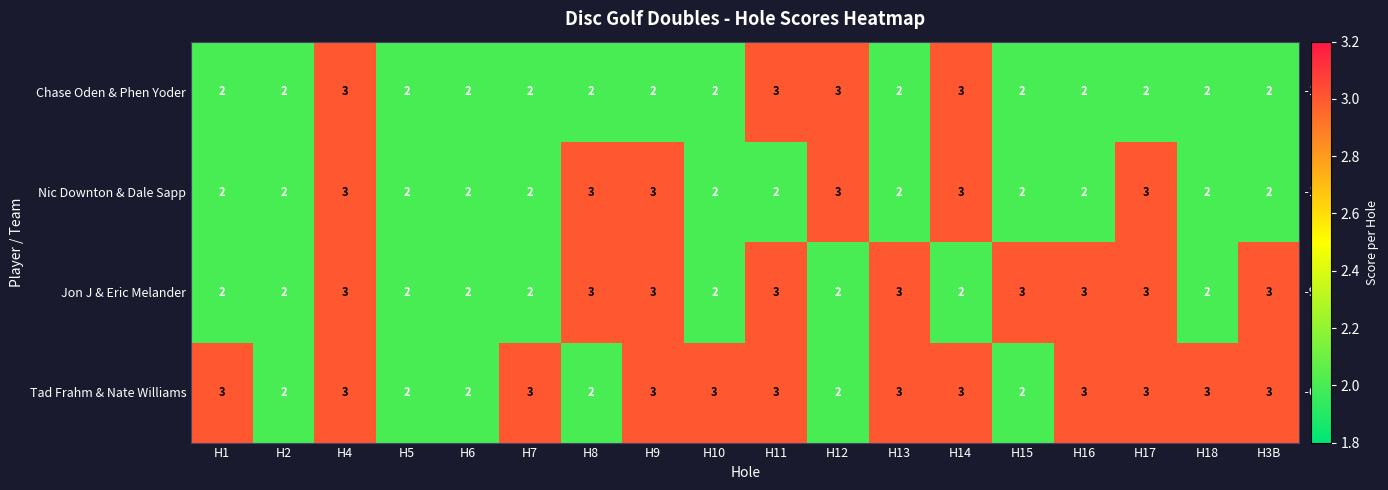

The Tad Frahm & Nate Williams series shows 2 at H9. True or false?

False